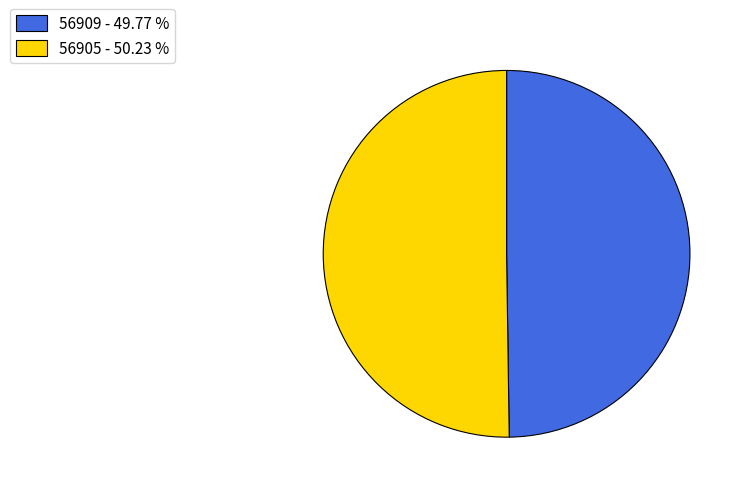

What is the ratio of the value at 56905 - 50.23 % to the value at 56909 - 49.77 %?

1.0